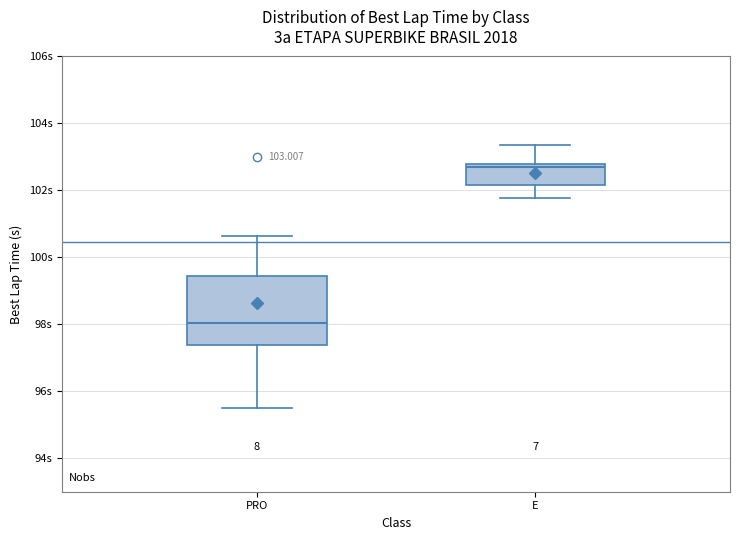

Comparing the boxes themselves (not the whiskers), which one is the tallest?

PRO